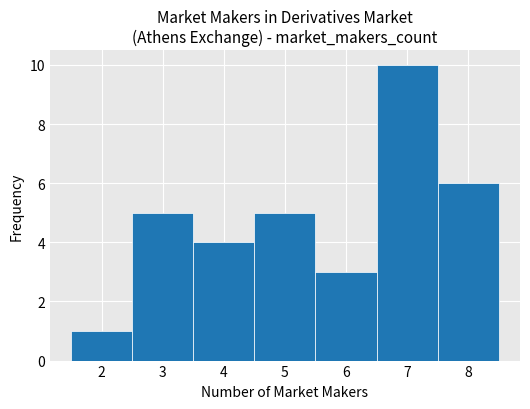

Reading left to right, transcribe this chart: for each bar, give the range it covers on the x-axis and its height. The values are not printed on the chart, so give them approximately, as read against the axis.

1.5 to 2.5: 1
2.5 to 3.5: 5
3.5 to 4.5: 4
4.5 to 5.5: 5
5.5 to 6.5: 3
6.5 to 7.5: 10
7.5 to 8.5: 6